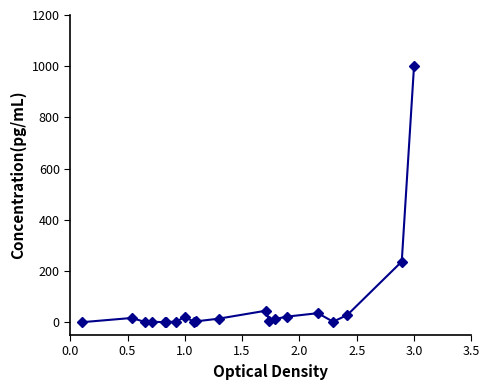

True or false: there are more than 1 points higher than both neighbors.

True